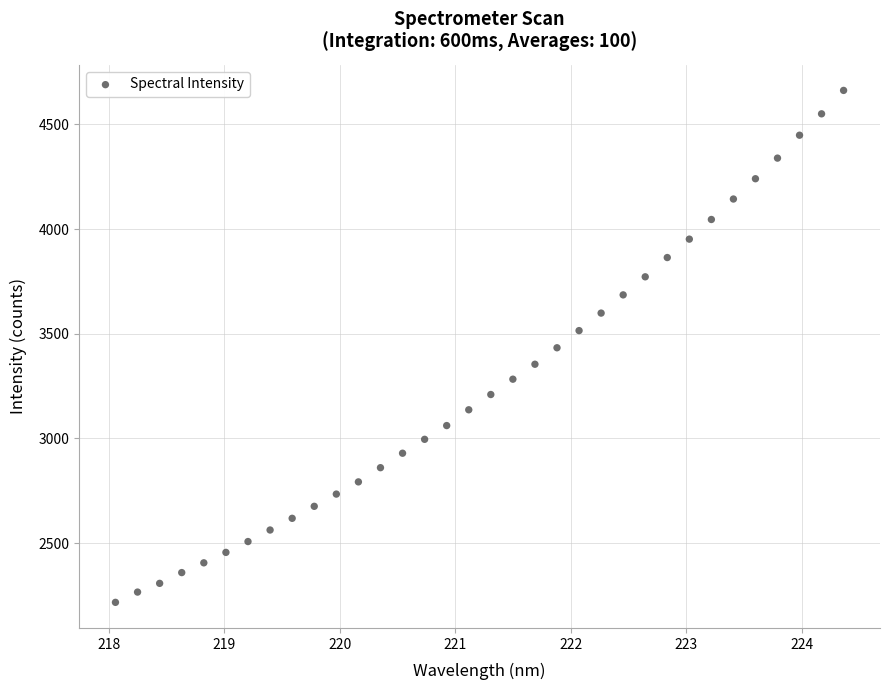

What is the range of X values (max minus min)?

6.3